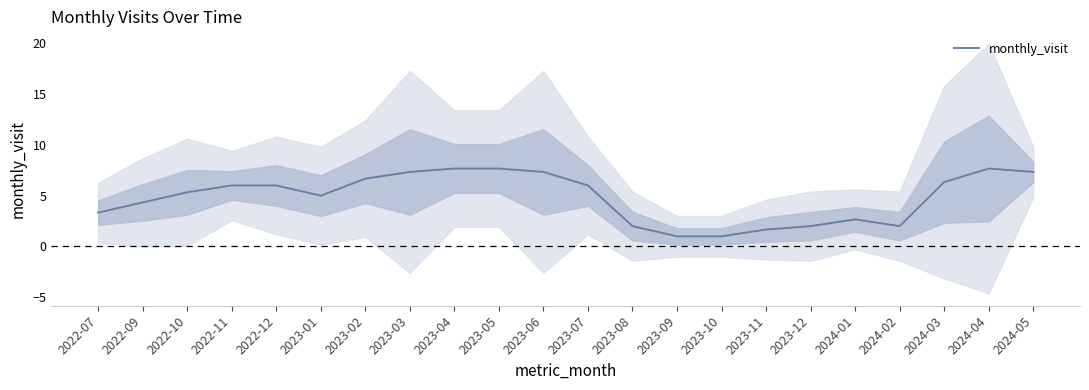

Reading right to left, transcribe all the data shown in this chart.

7.3	7.7	6.3	2.0	2.7	2.0	1.7	1.0	1.0	2.0	6.0	7.3	7.7	7.7	7.3	6.7	5.0	6.0	6.0	5.3	4.3	3.3